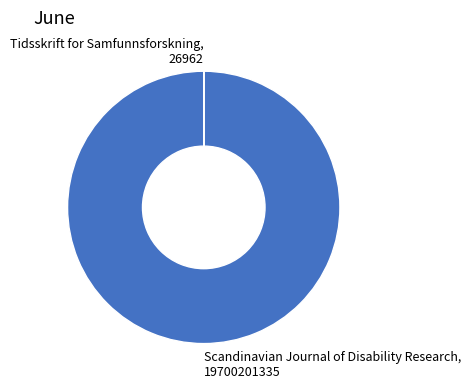

Does any single category account for the majority?

Yes